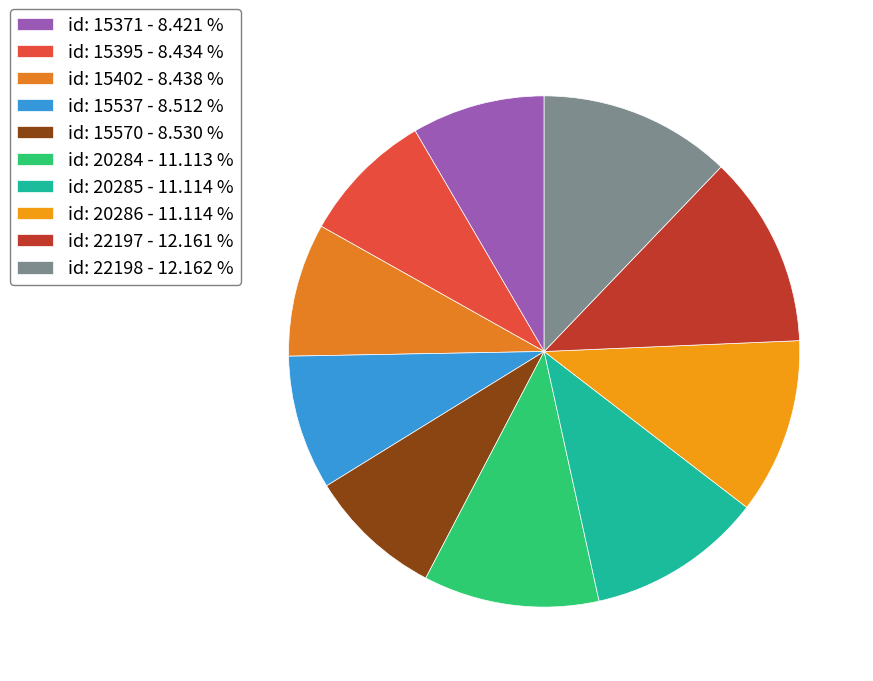

Count the number of slices in the pie.

10